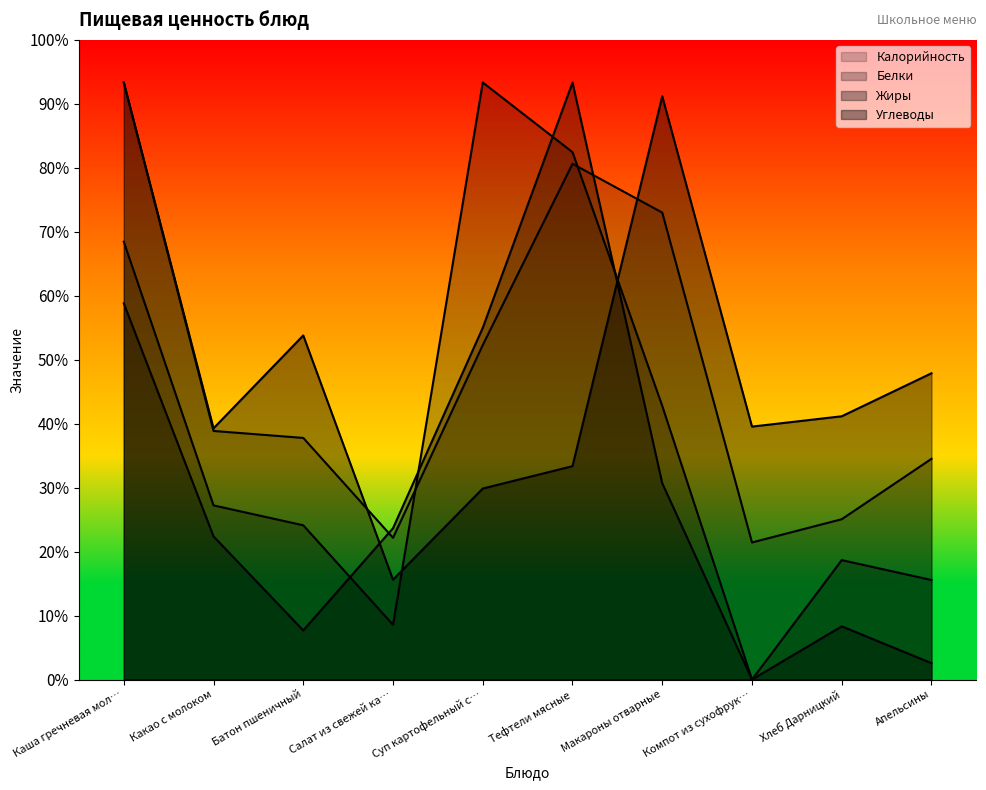

At which category does Углеводы reach its first local peak?

Батон пшеничный